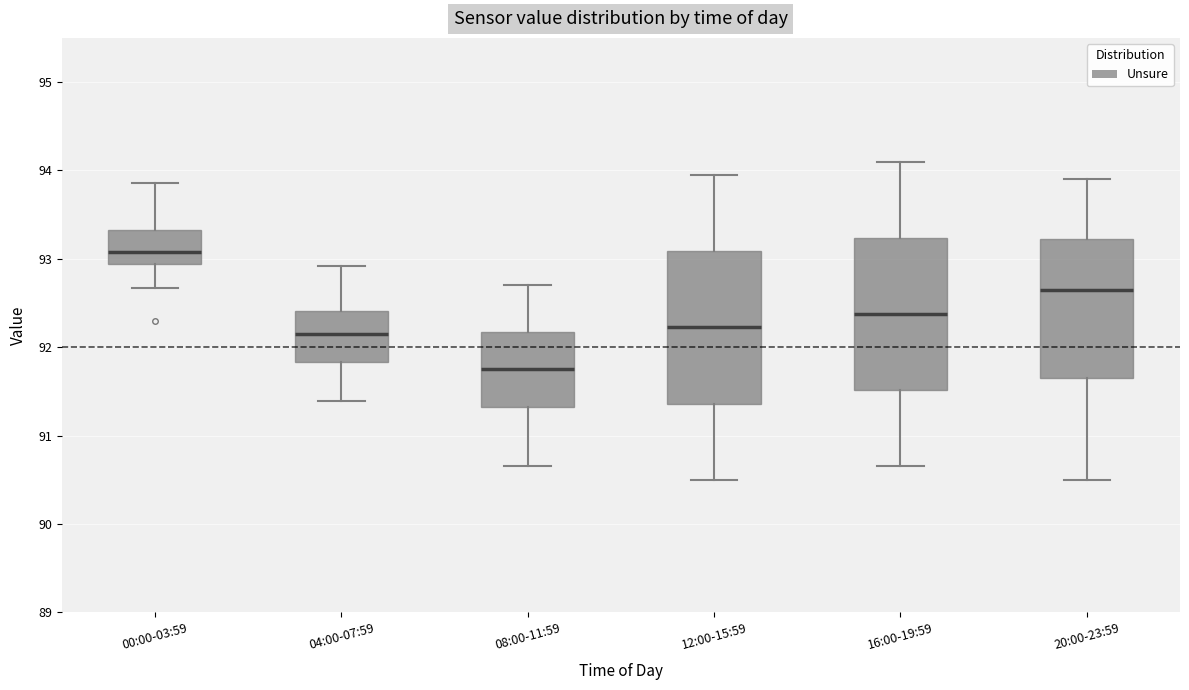

Where is the lower edge of the box for 04:00-07:59 on the y-axis? The values are not printed on the chart, so give them approximately, as read against the axis.

91.8